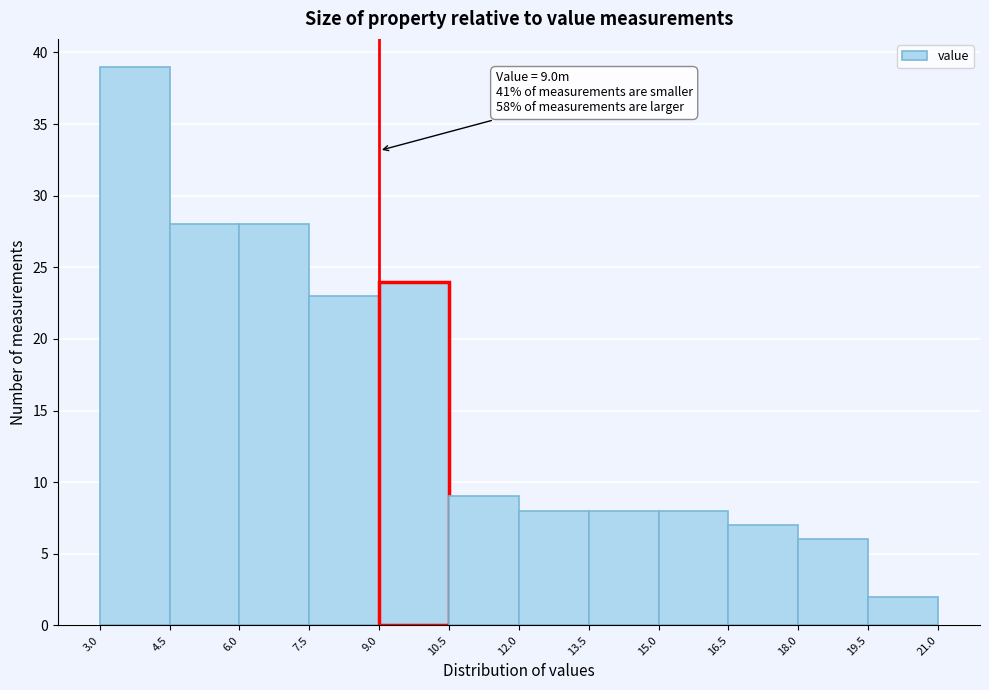

Over which range of the x-axis is the bar tallest?

3.0 to 4.5